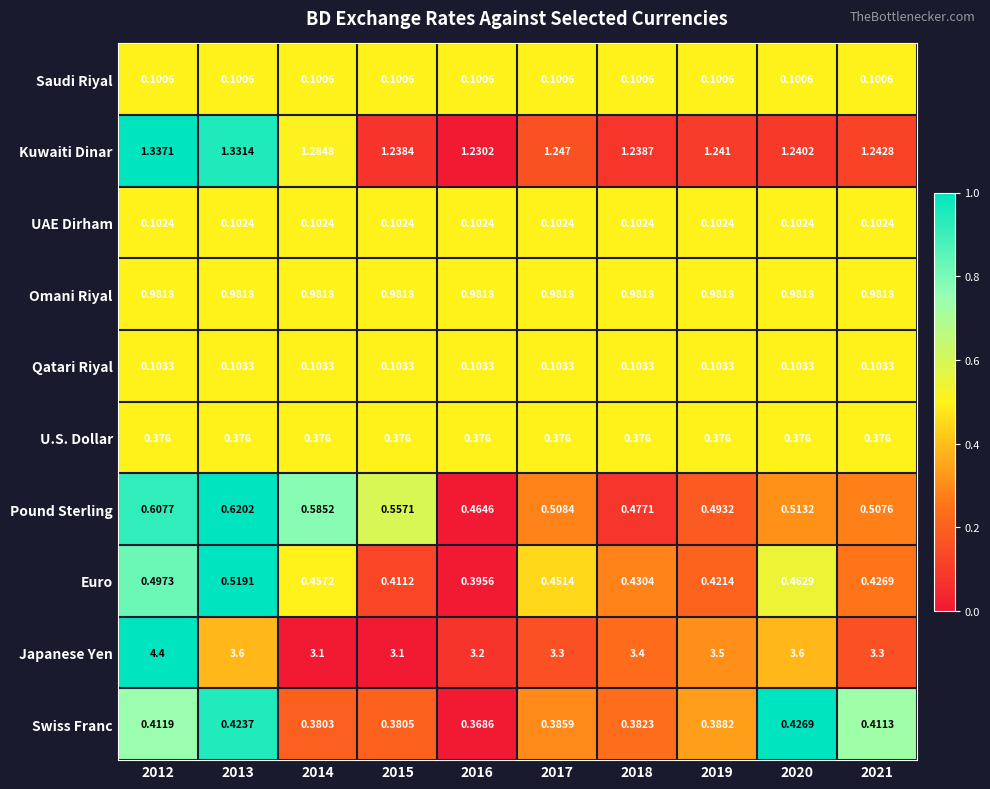

List the series in order of their peak value, lowest first.

Saudi Riyal, UAE Dirham, Qatari Riyal, U.S. Dollar, Swiss Franc, Euro, Pound Sterling, Omani Riyal, Kuwaiti Dinar, Japanese Yen